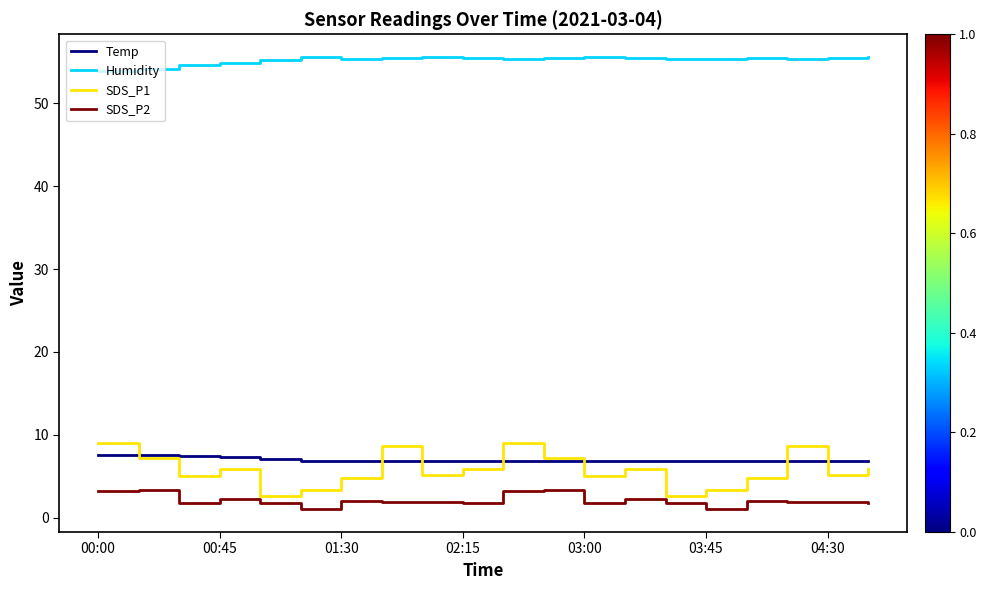

Which series has the widest spread of values?

SDS_P1